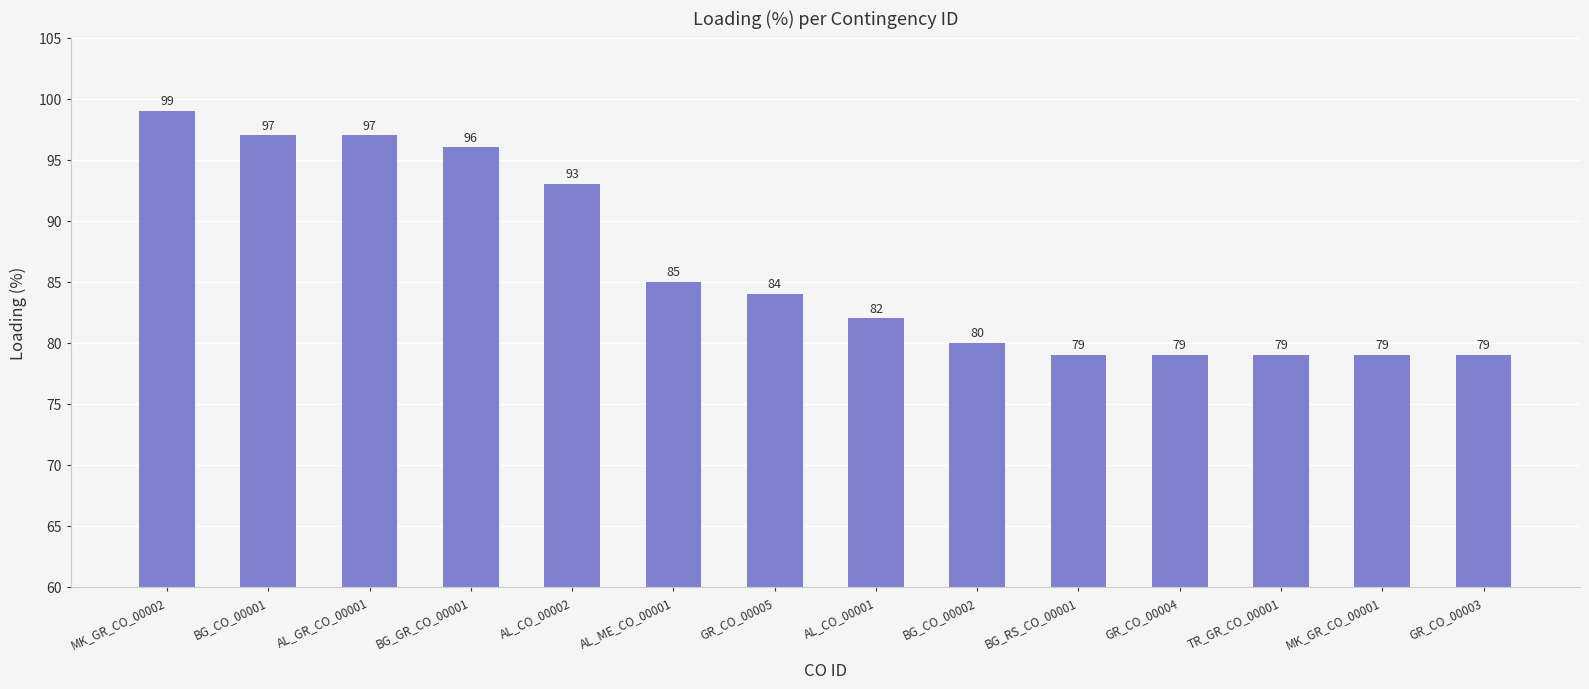

Reading left to right, what are all the values shown in this chart?

99	97	97	96	93	85	84	82	80	79	79	79	79	79